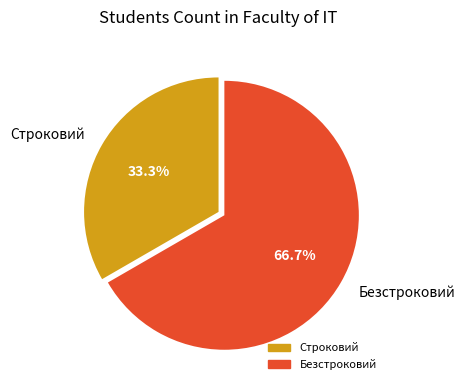

Count the number of slices in the pie.

2